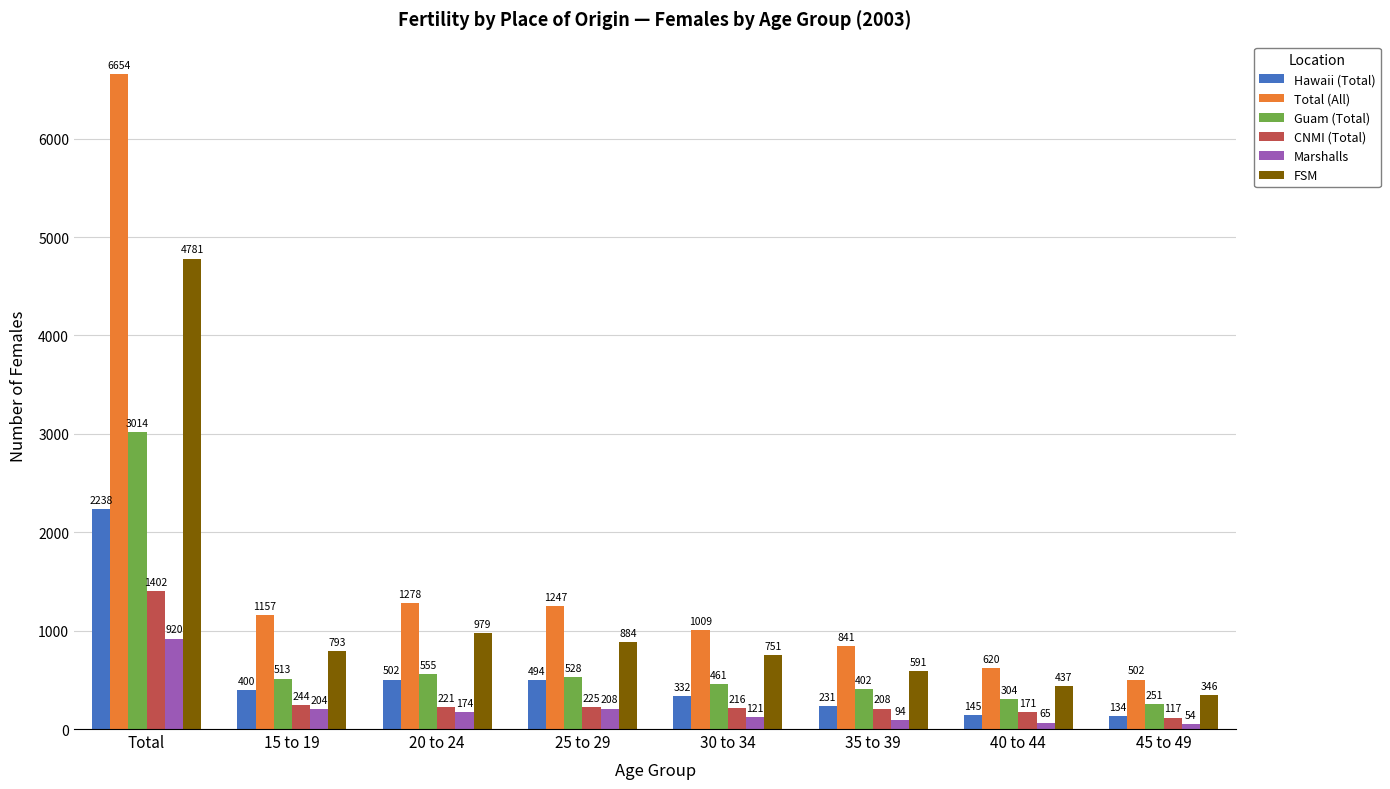

What is the sum of the Marshalls values at 20 to 24 and 30 to 34?

295